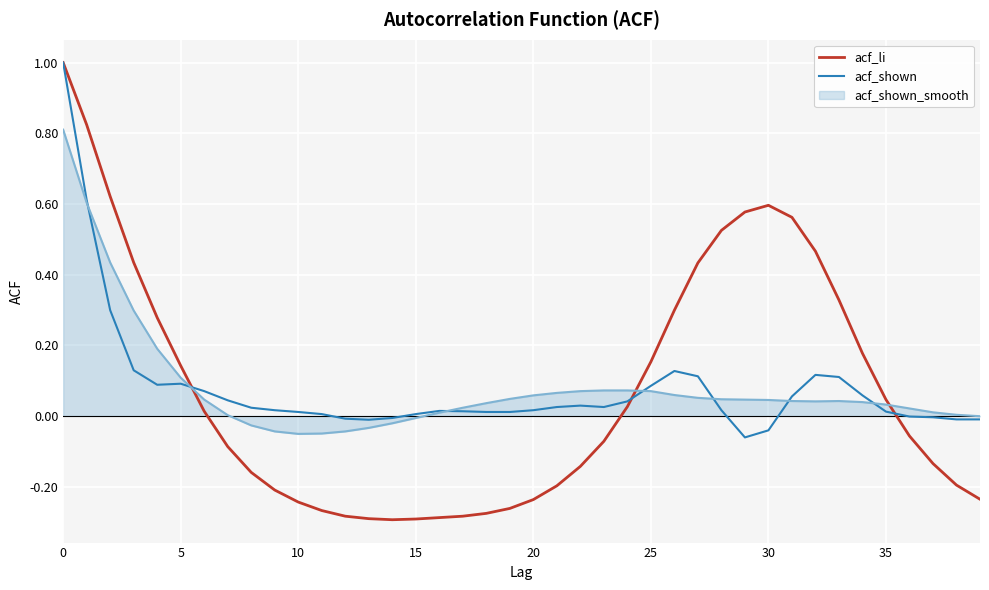

What is the highest value of the acf_shown series?

1.0